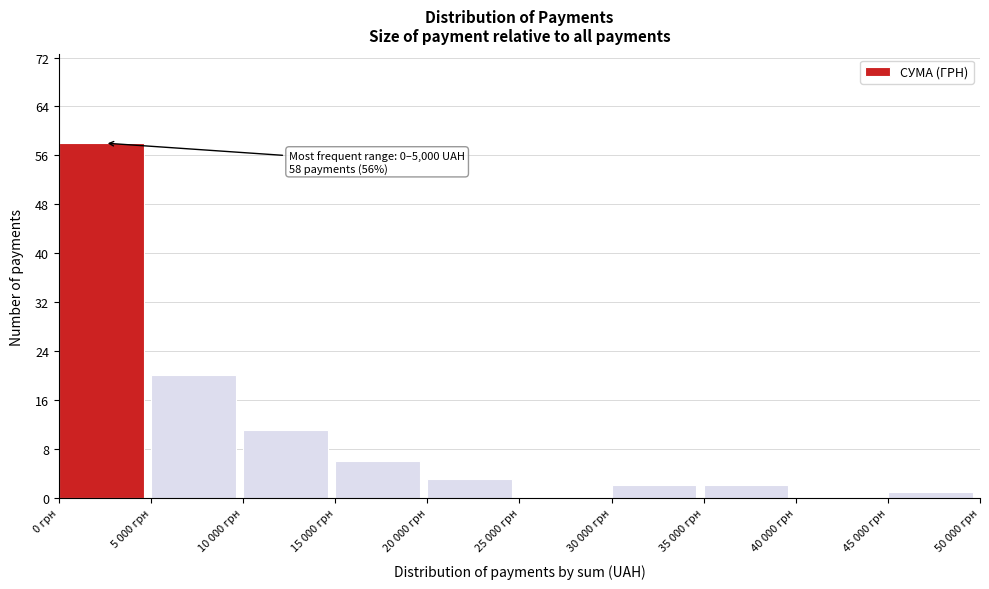

Reading right to left, transcribe all the data shown in this chart.

45 000 грн=1	40 000 грн=0	35 000 грн=2	30 000 грн=2	25 000 грн=0	20 000 грн=3	15 000 грн=6	10 000 грн=11	5 000 грн=20	0 грн=58